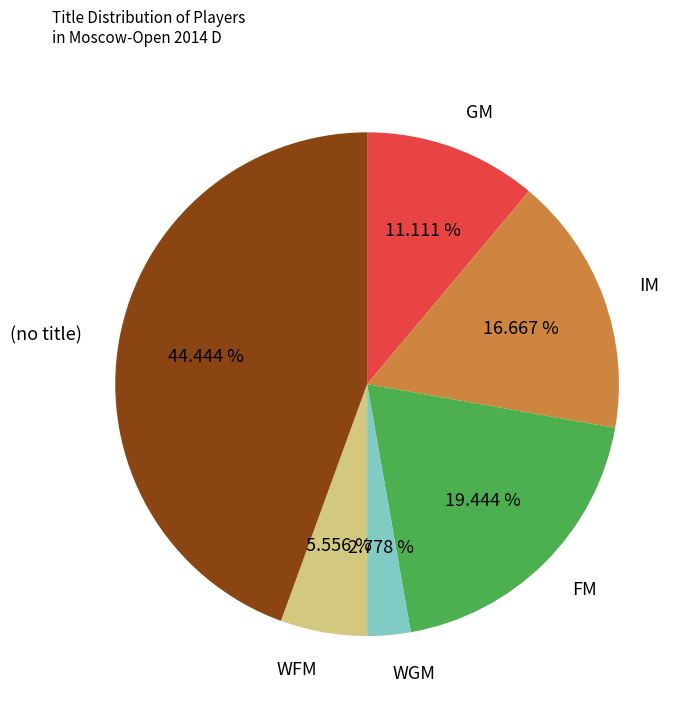

Which has a higher value, FM or WGM?

FM